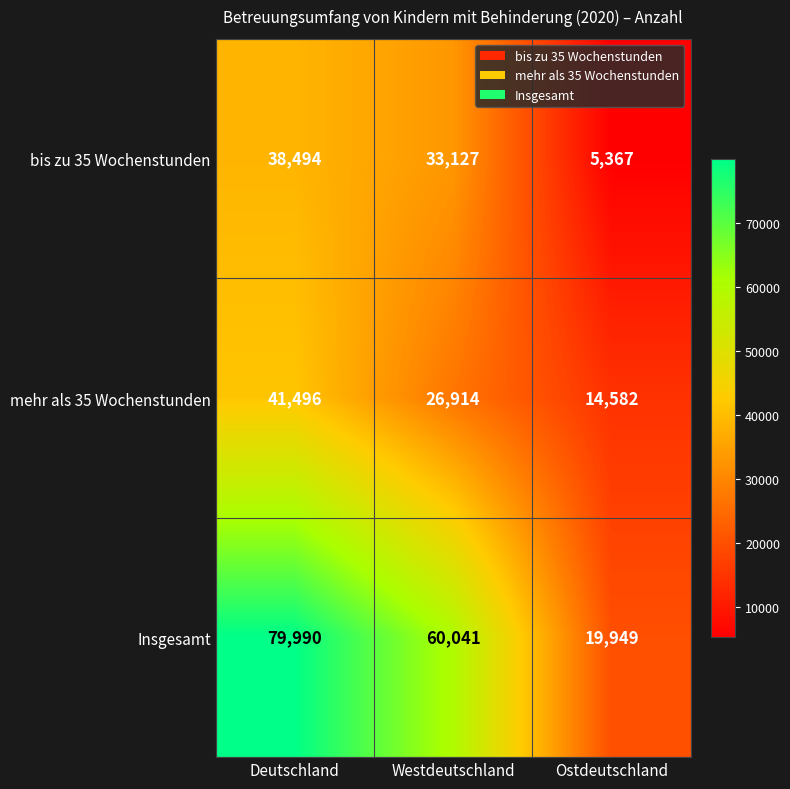

At how many categories does at least one series exceed 77555?

1